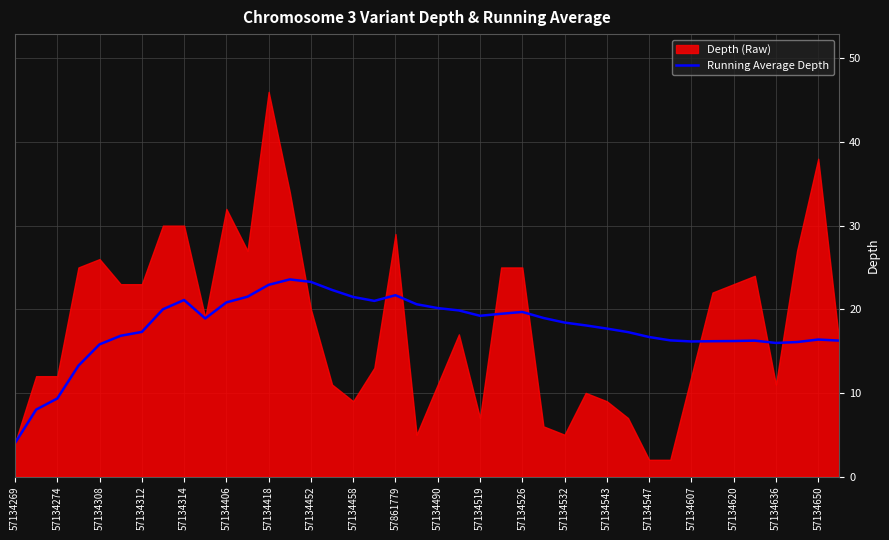

The Running Average Depth series shows 20.8 at 57134406. True or false?

True